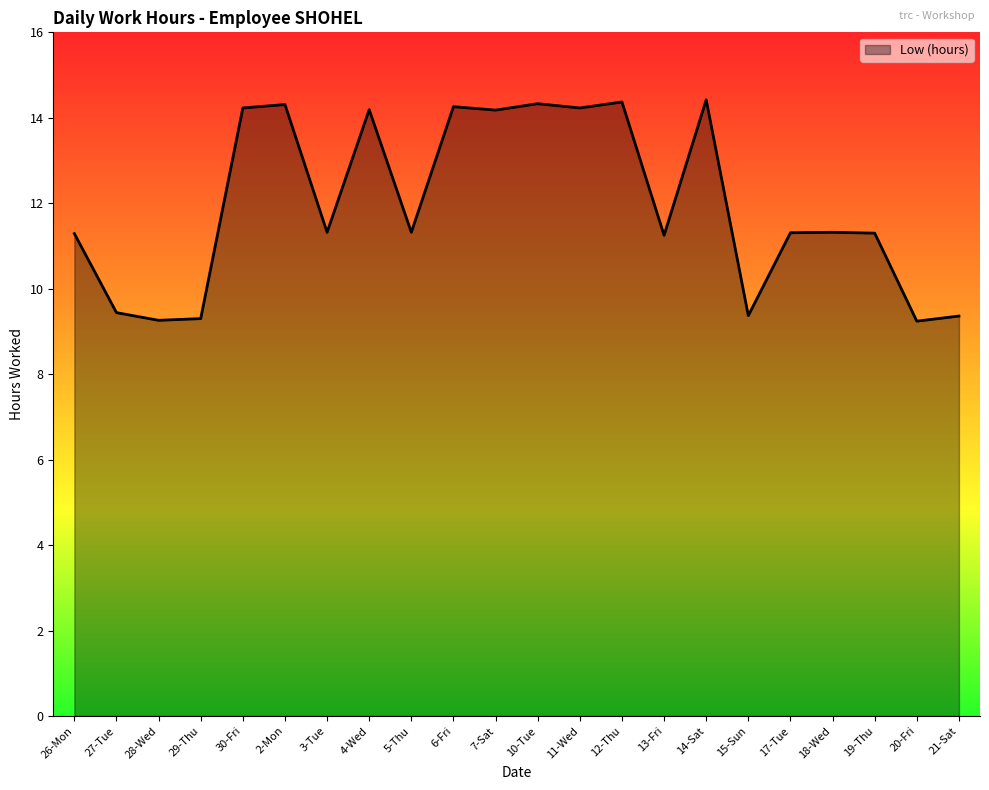

What is the greatest value displayed?

14.4